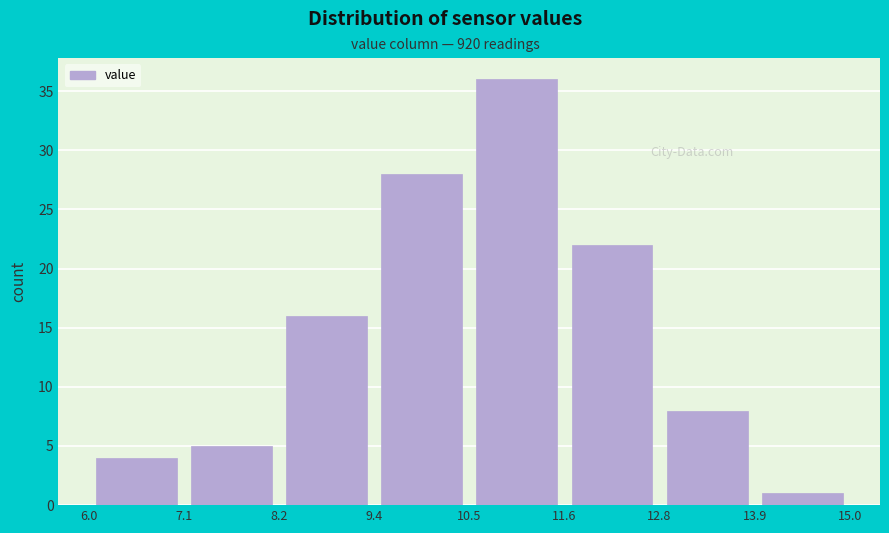

Reading left to right, transcribe this chart: for each bar, give the range it covers on the x-axis and its height. The values are not printed on the chart, so give them approximately, as read against the axis.

6.0 to 7.1: 4
7.1 to 8.2: 5
8.2 to 9.4: 16
9.4 to 10.5: 28
10.5 to 11.6: 36
11.6 to 12.8: 22
12.8 to 13.9: 8
13.9 to 15.0: 1